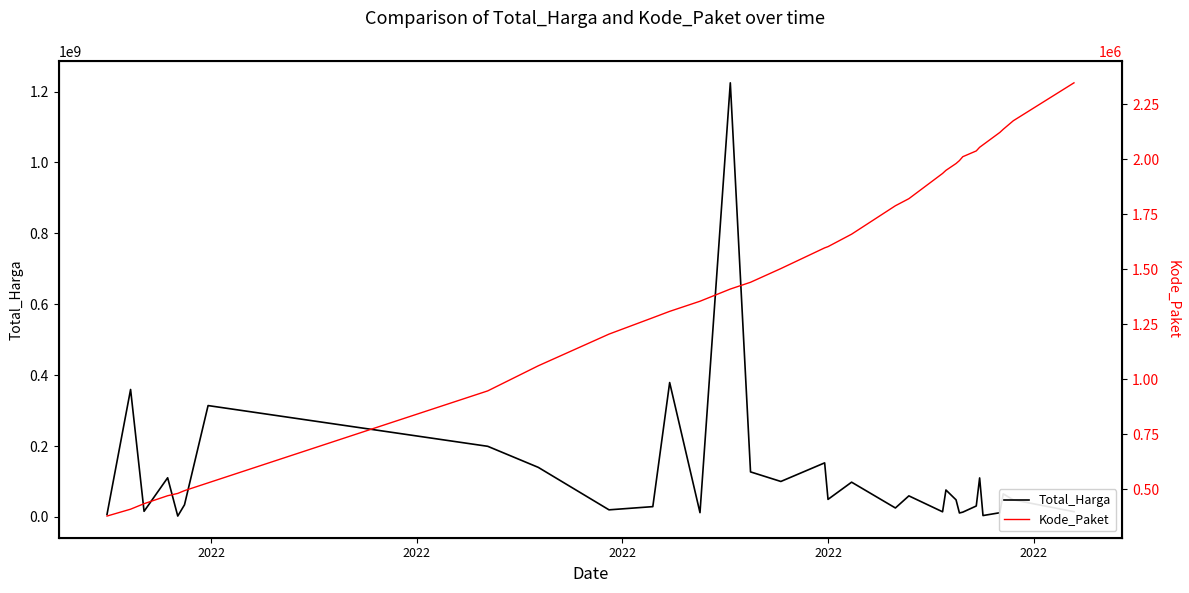

What is the approximate value of Total_Harga at 11, to the nearest 100?

379075000